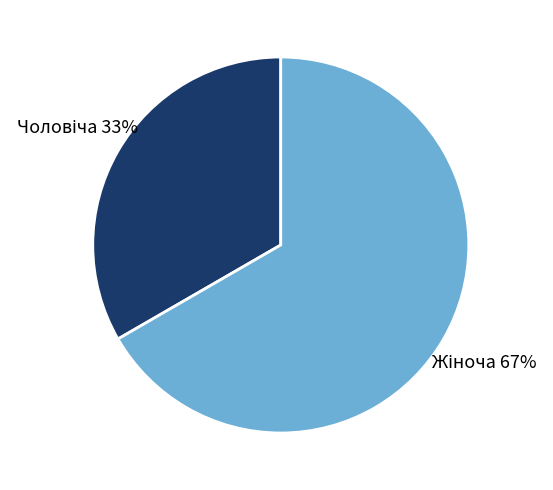

To the nearest percent, what is the average slice percentage?

50%